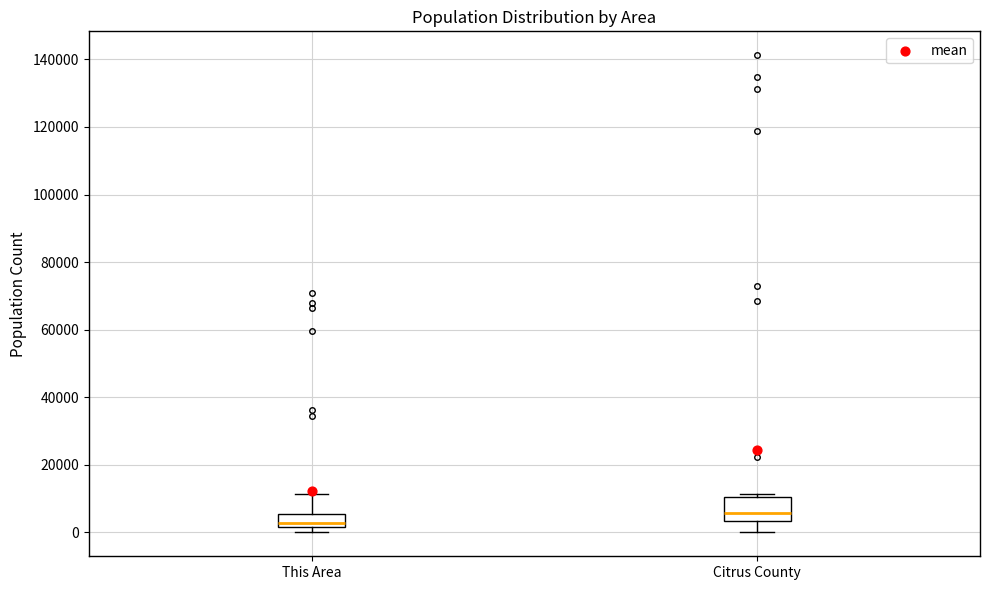

Reading left to right, transcribe this box plot: for each box, give where its median line is, the range the box spans, and where its two whiskers end, as read against the y-axis. The values are not printed on the chart, so give them approximately, as read against the axis.

This Area: median 2000 (just above the box's lower edge), box 2000 to 6000, whiskers 0 to 12000
Citrus County: median 6000, box 4000 to 10000, whiskers 0 to 12000